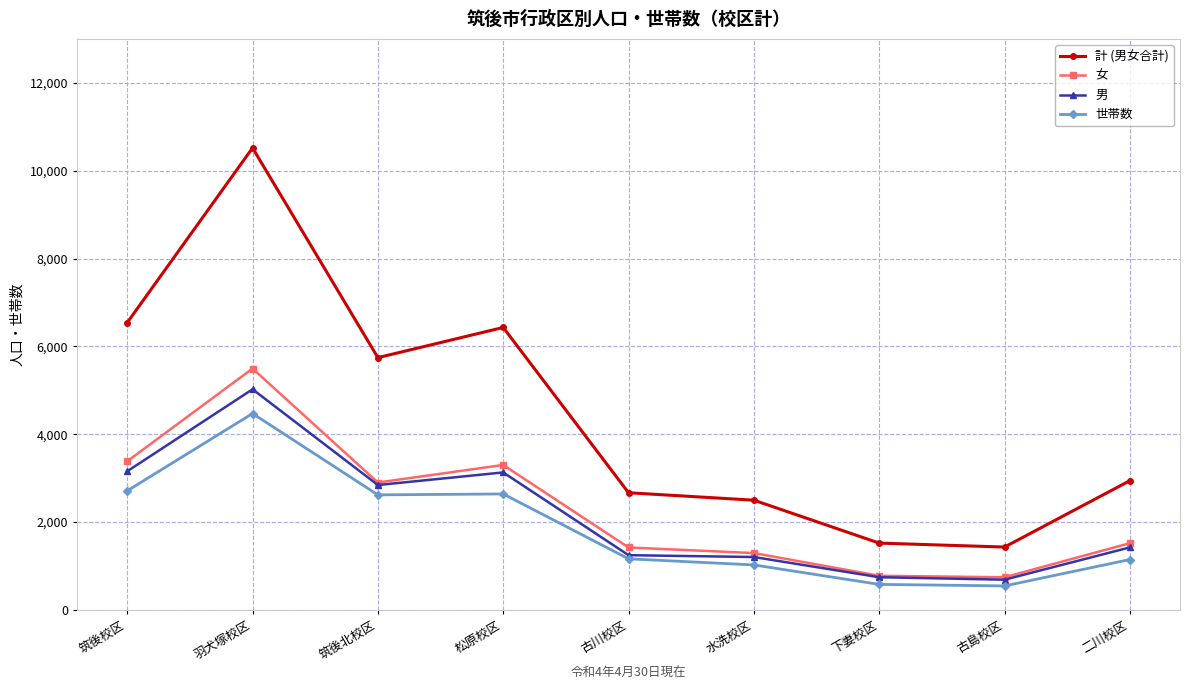

Between 古川校区 and 下妻校区, which series saw the biggest shift?

計 (男女合計)